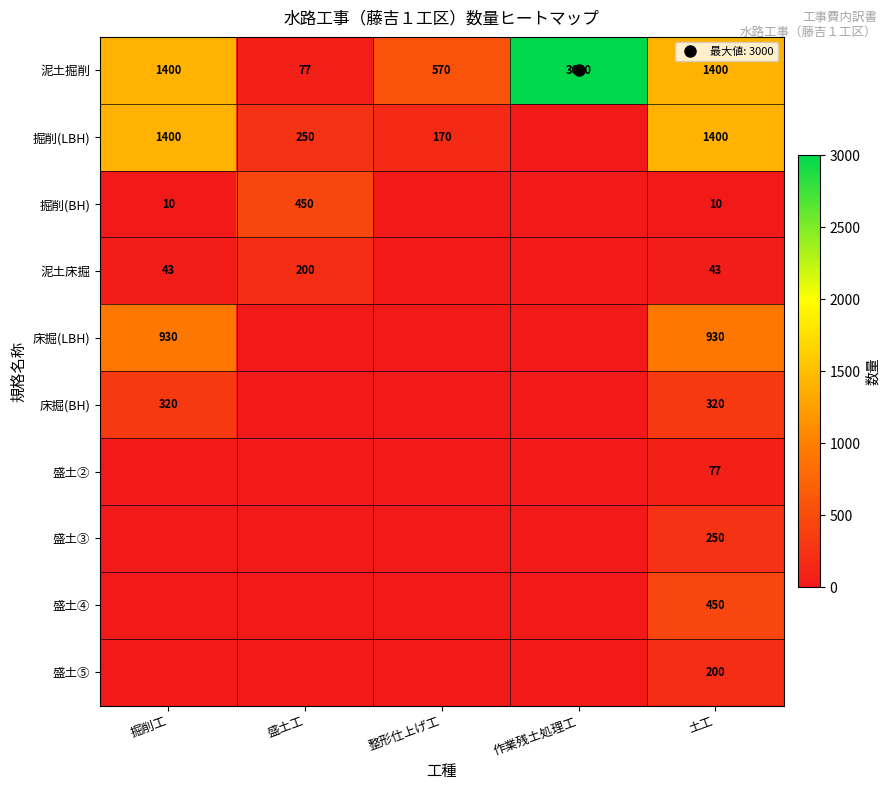

Is the value of 床掘(BH) at 盛土工 greater than the value of 掘削(LBH) at 盛土工?

No